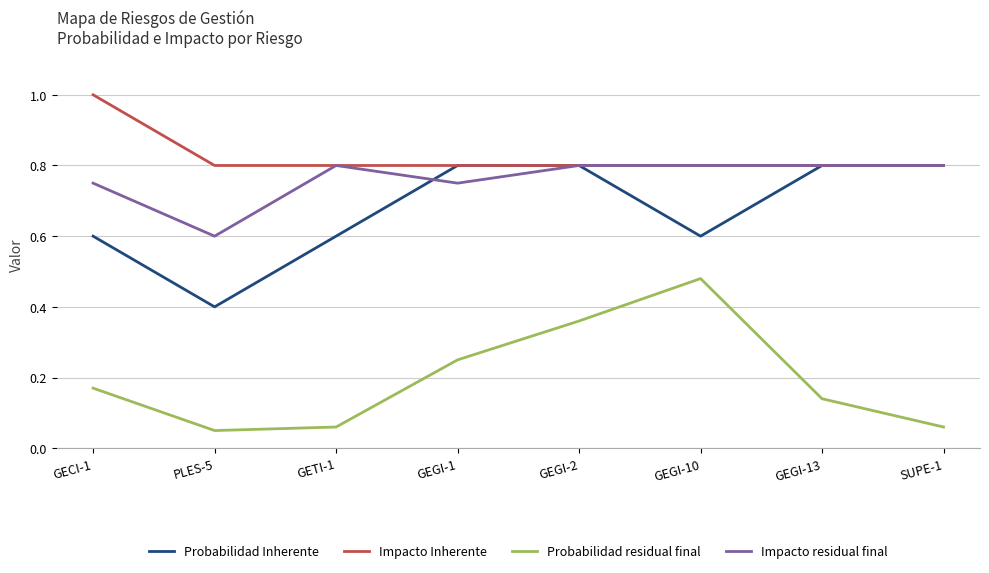

What position from the right is GEGI-1?

5